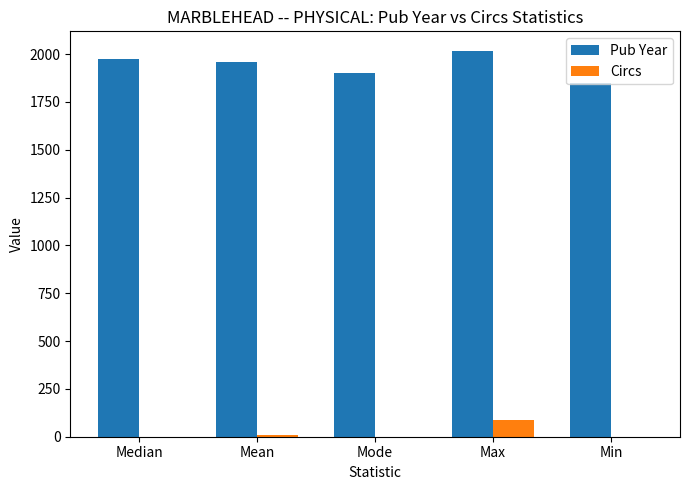

The value of Pub Year at Mean is 3182. True or false?

False